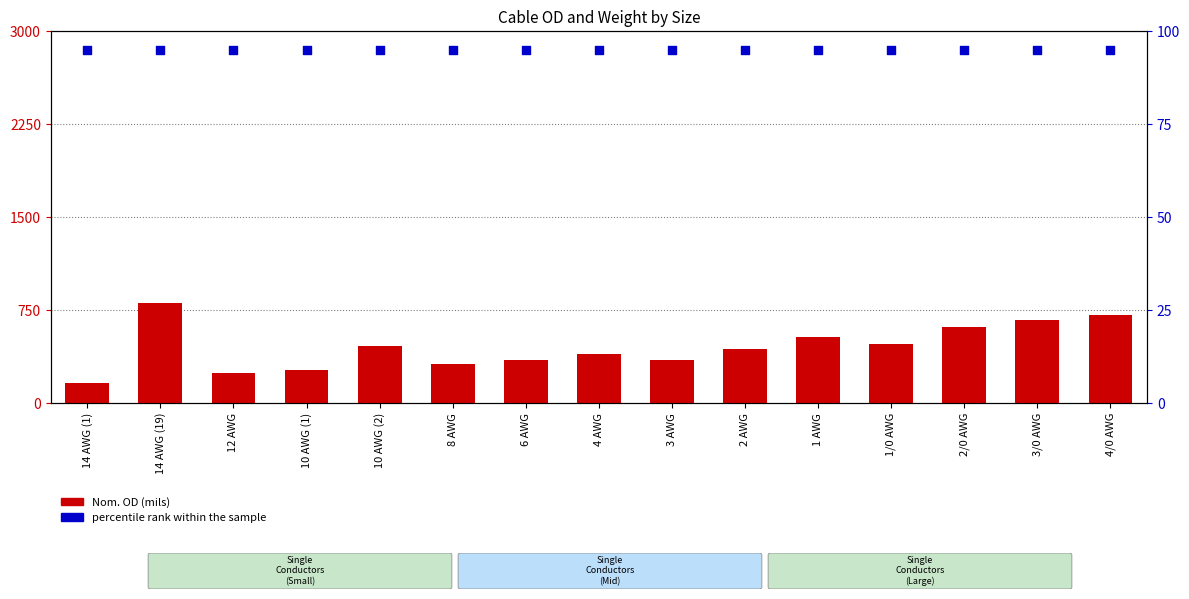

Which series has the widest spread of Y values?

Nom. OD (mils)